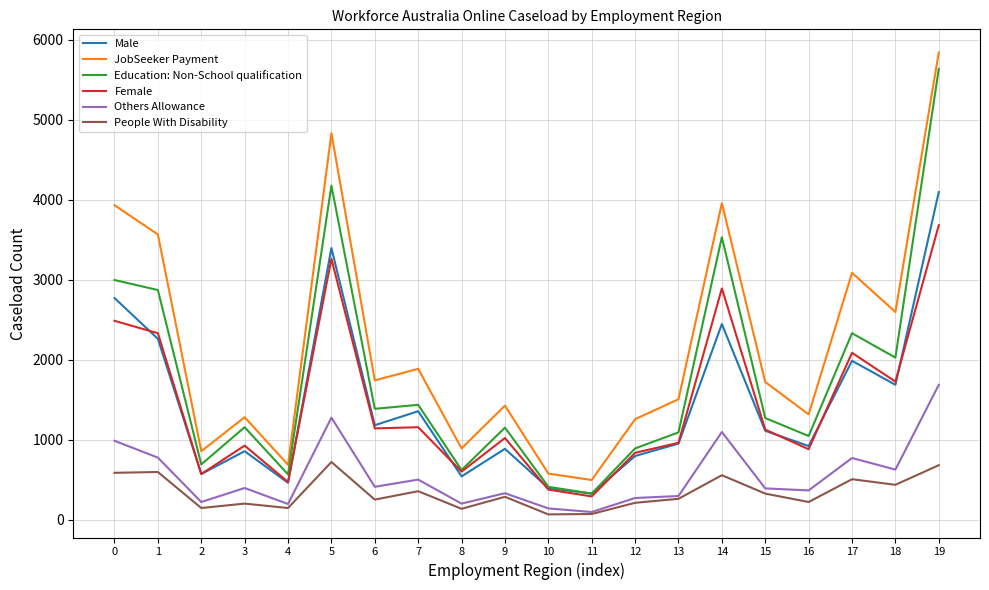

True or false: Male and People With Disability intersect in this chart.

False